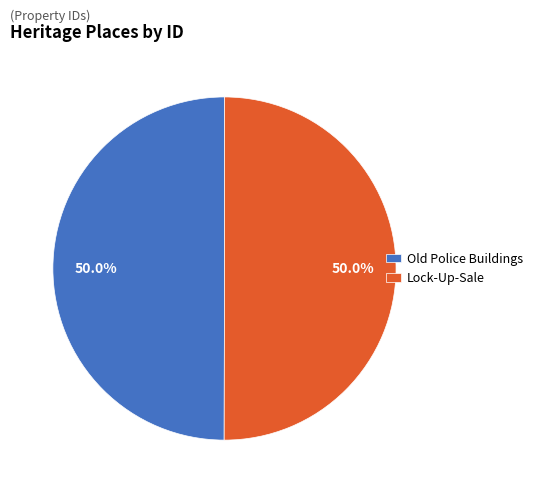

How many slices are in this pie chart?

2